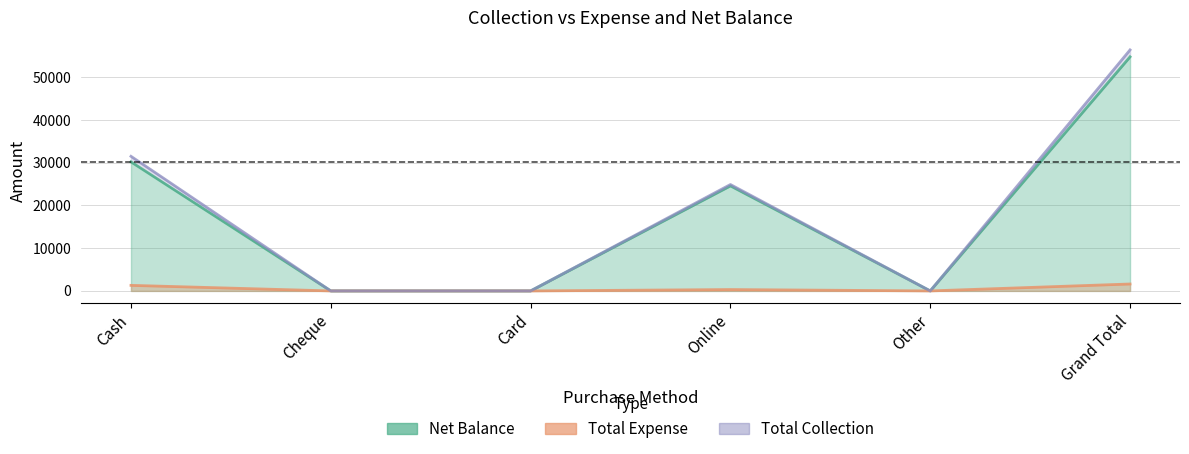

How many data points in Total Expense are less than 319?

3